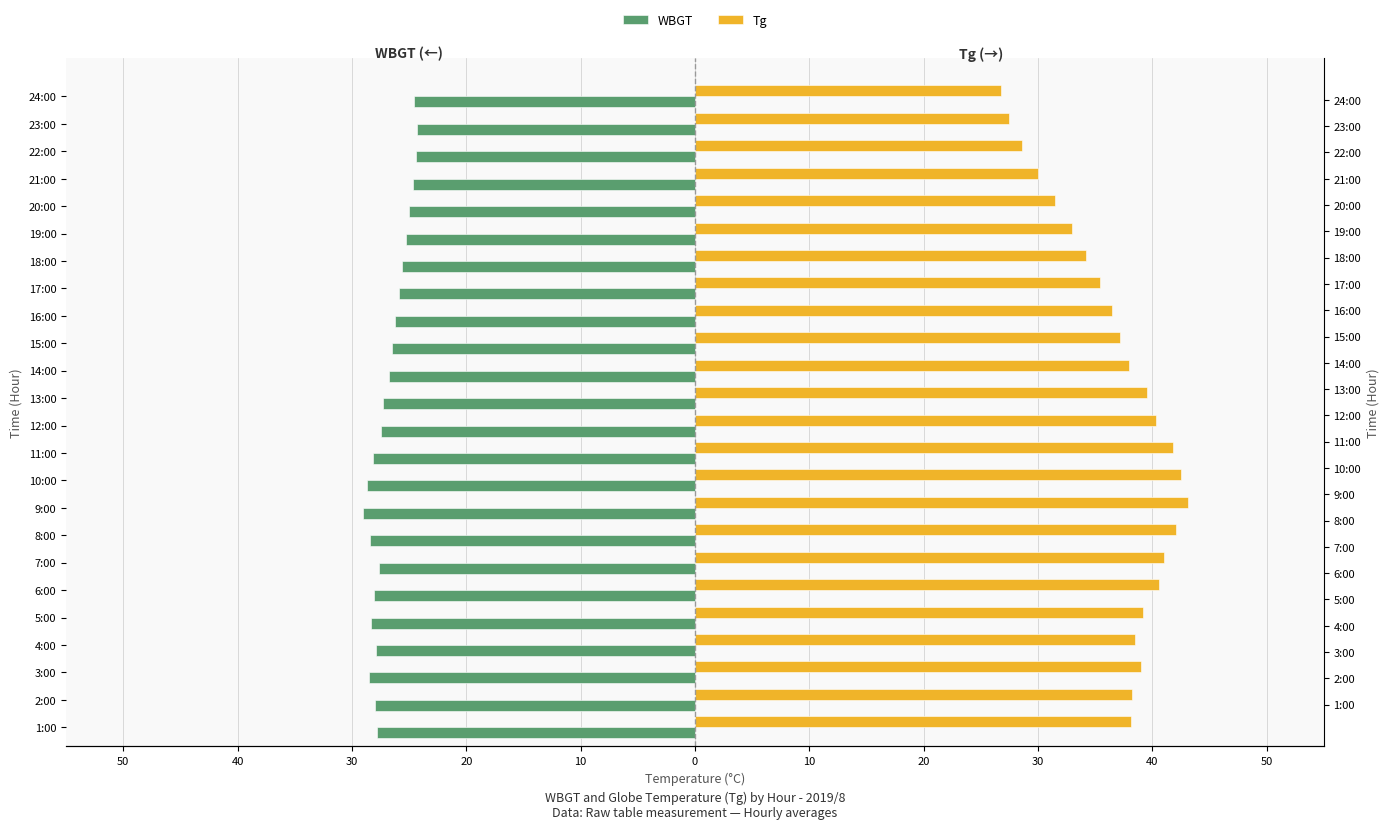

How many values in the WBGT series are below -27?

13